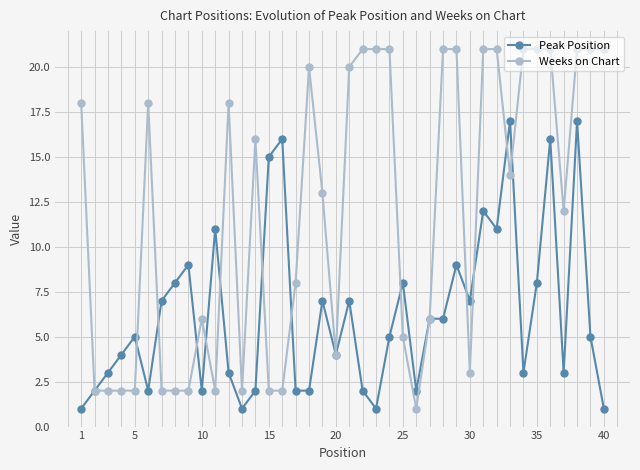

True or false: Weeks on Chart has more than 0 interior local peaks.

True